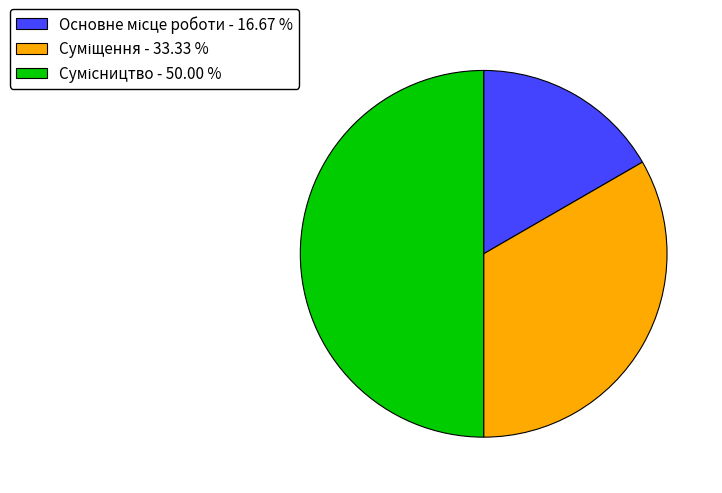

How many segments does this pie chart have?

3